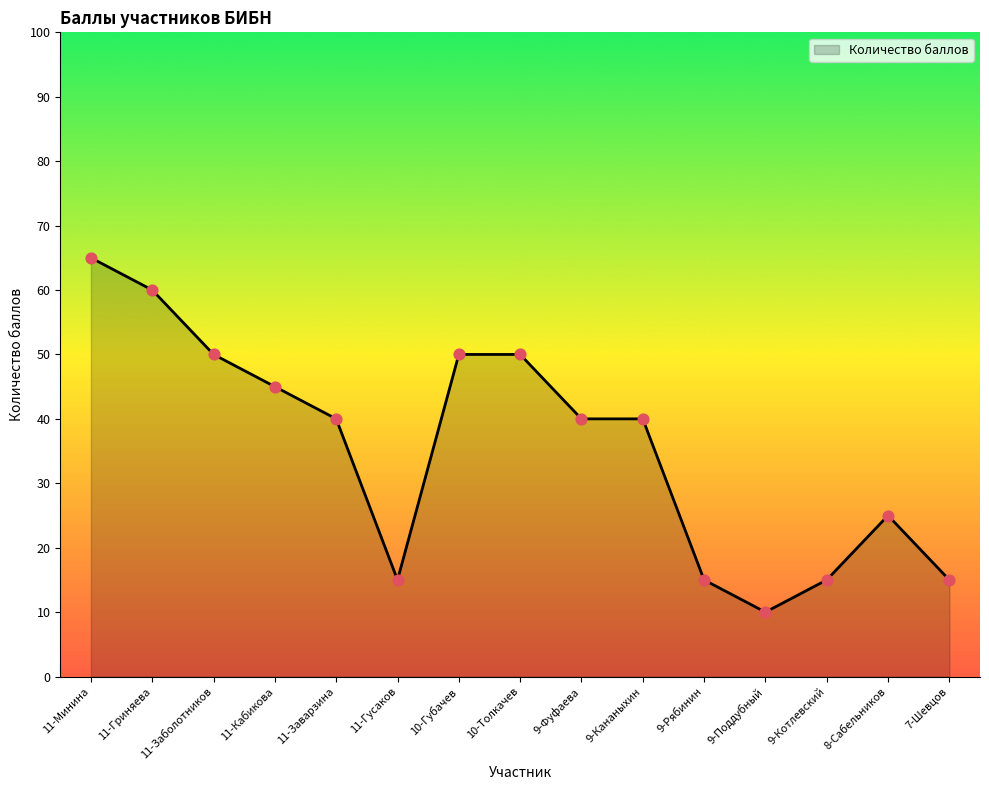

What is the ratio of the value at 11-Заварзина to the value at 11-Кабикова?

0.9